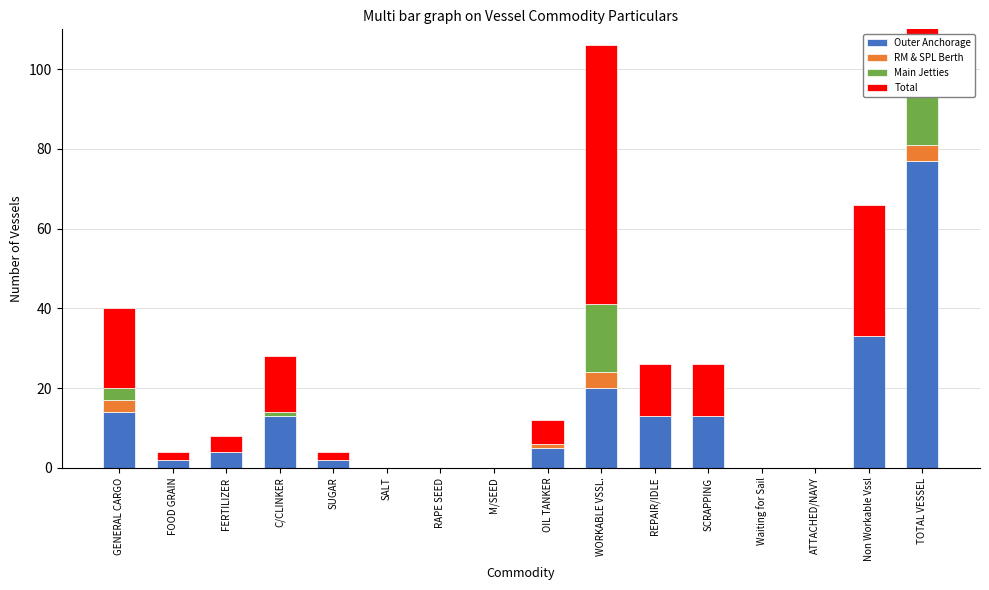

What is the average value of the Main Jetties series?

2